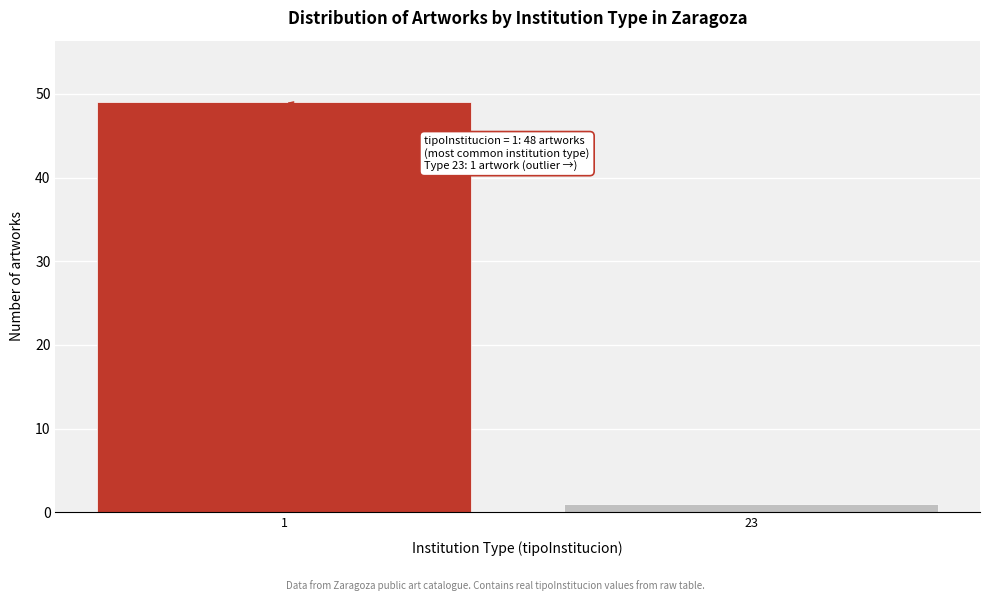

Reading left to right, what are all the values shown in this chart?

1=49	23=1